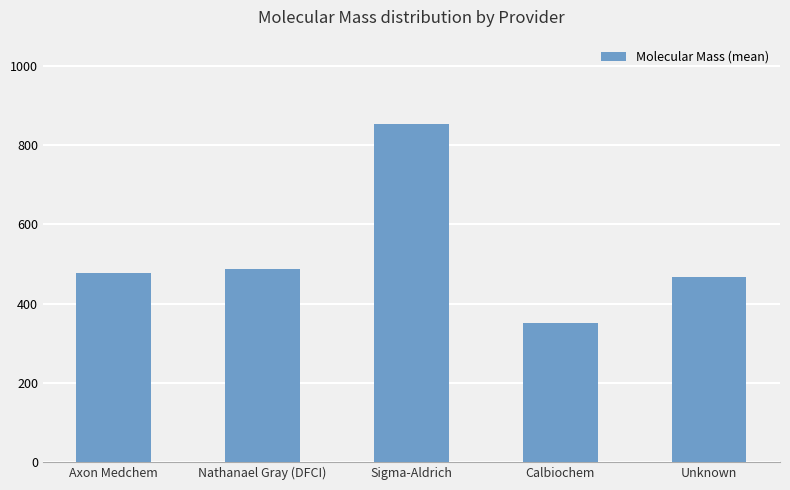

Count the number of values greater than 477.

3